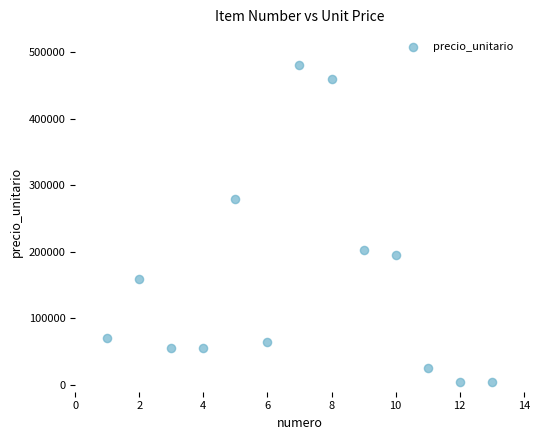

What is the range of Y values (max minus min)?

475650